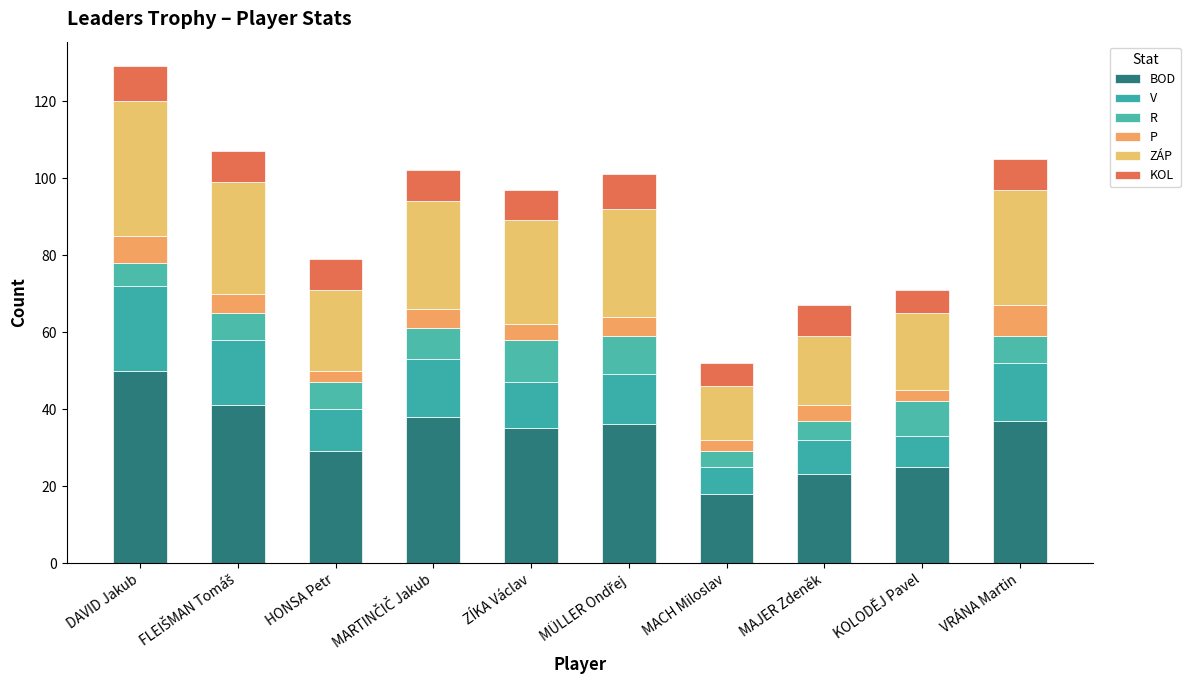

What is the total value across all series at VRÁNA Martin?

105